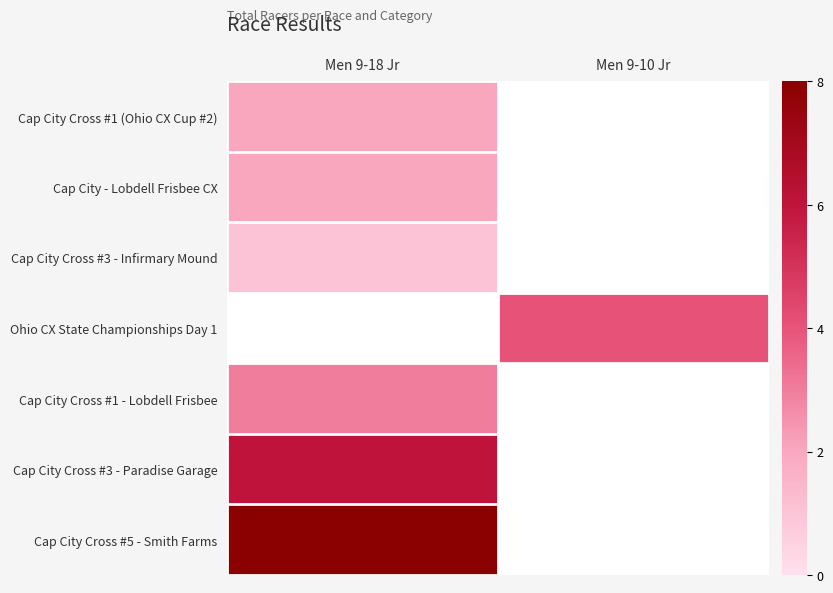

At how many categories does at least one series exceed 4?

1